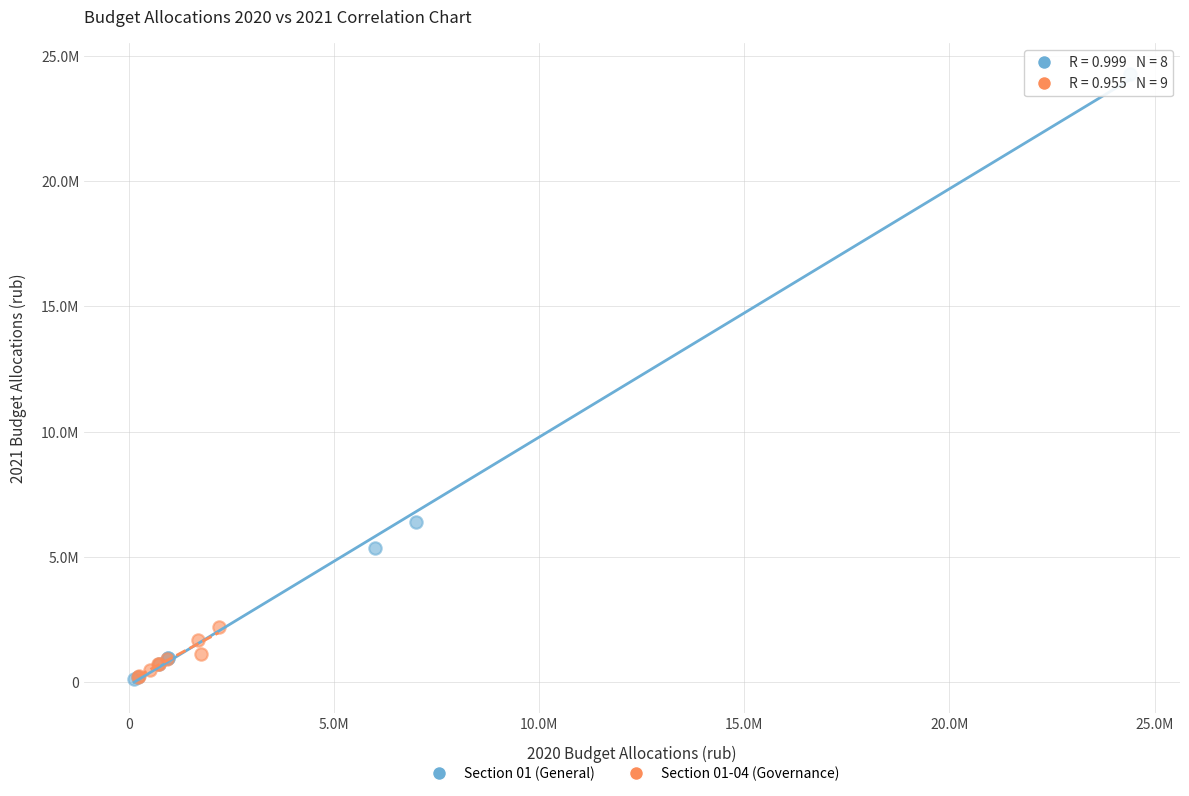

Which series reaches the maximum Y coordinate?

Section 01 (General)